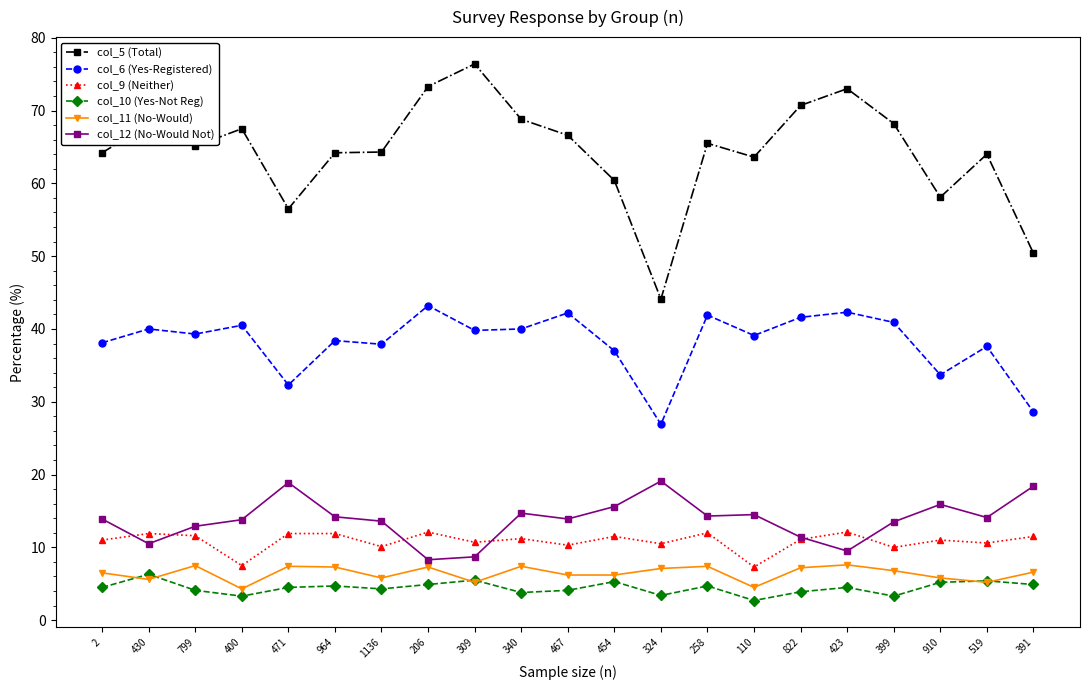

True or false: col_12 (No-Would Not) has a value of 11.5 at 471.

False